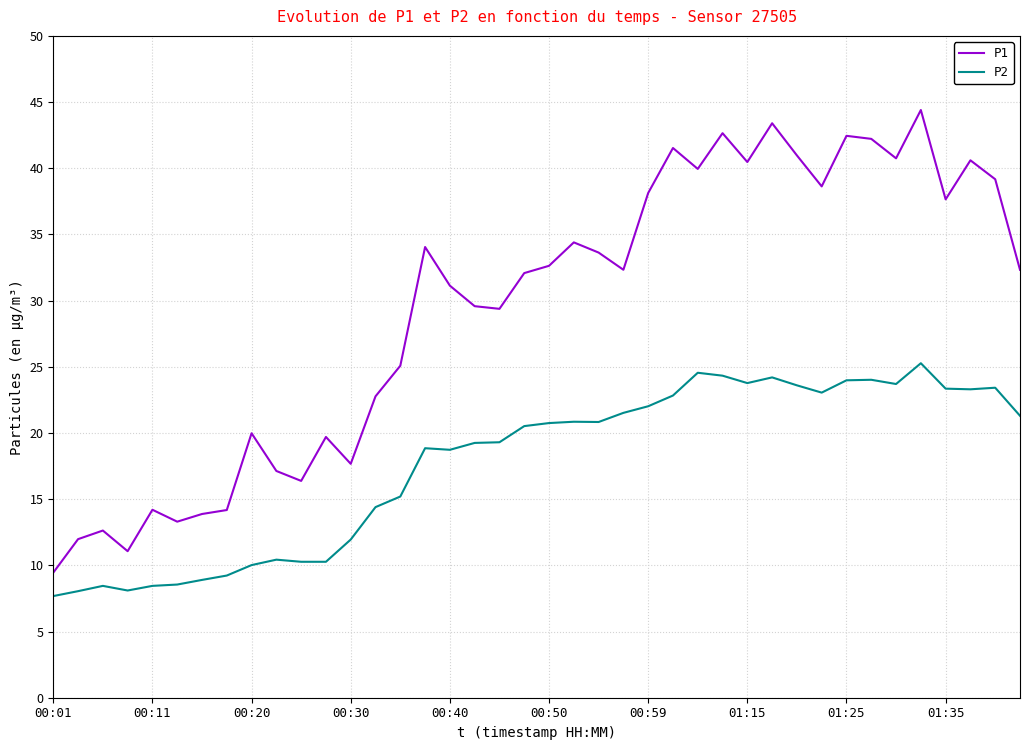

Is this an area chart (filled region under the line)?

No